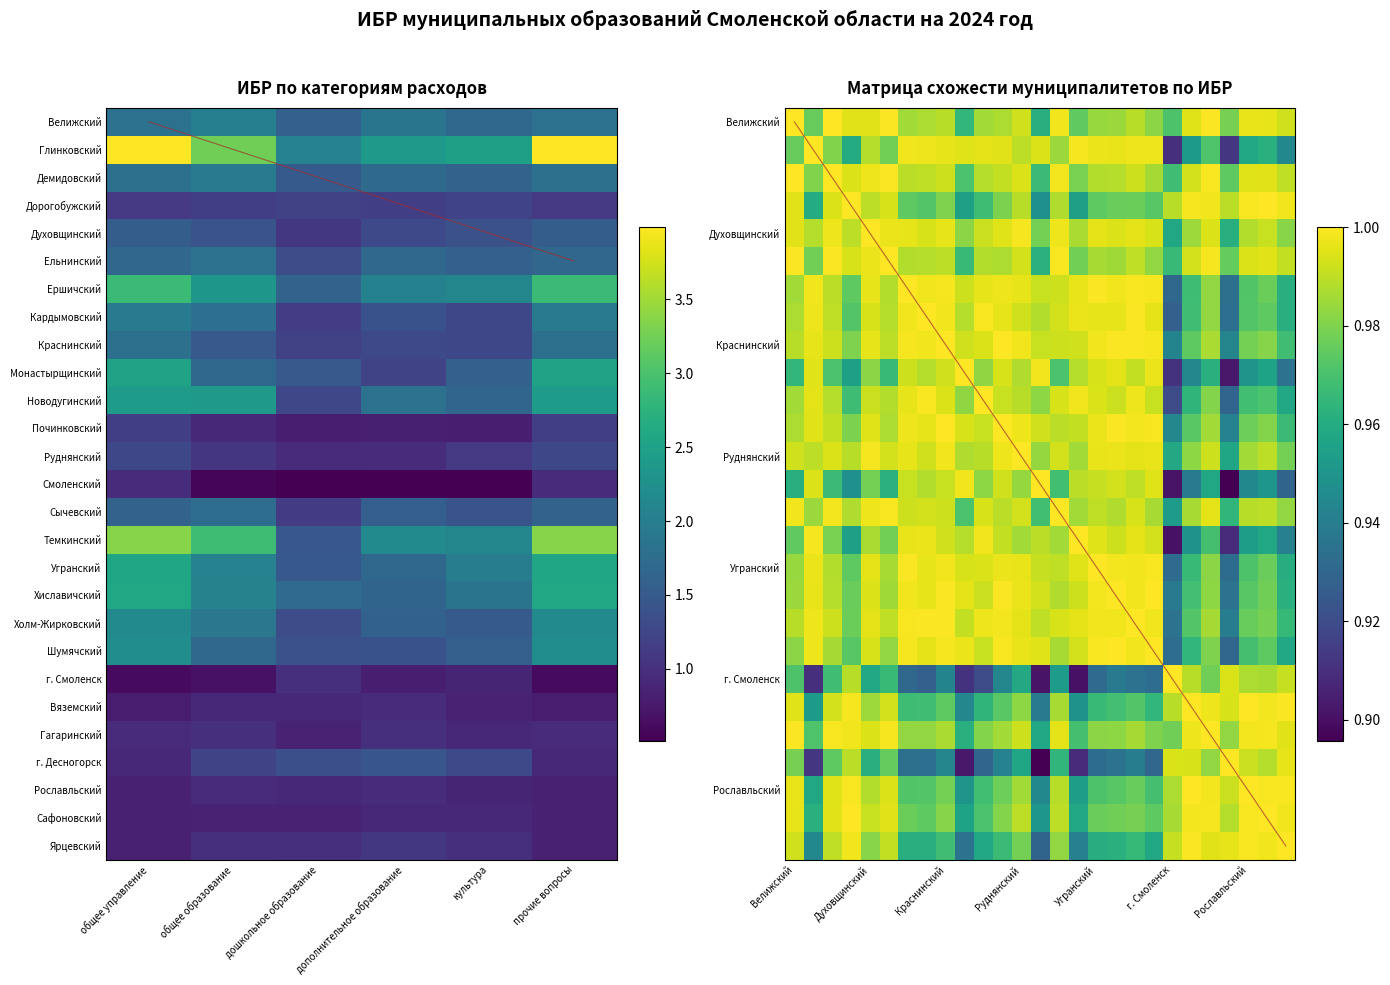

Count the number of data series in this chart.

27